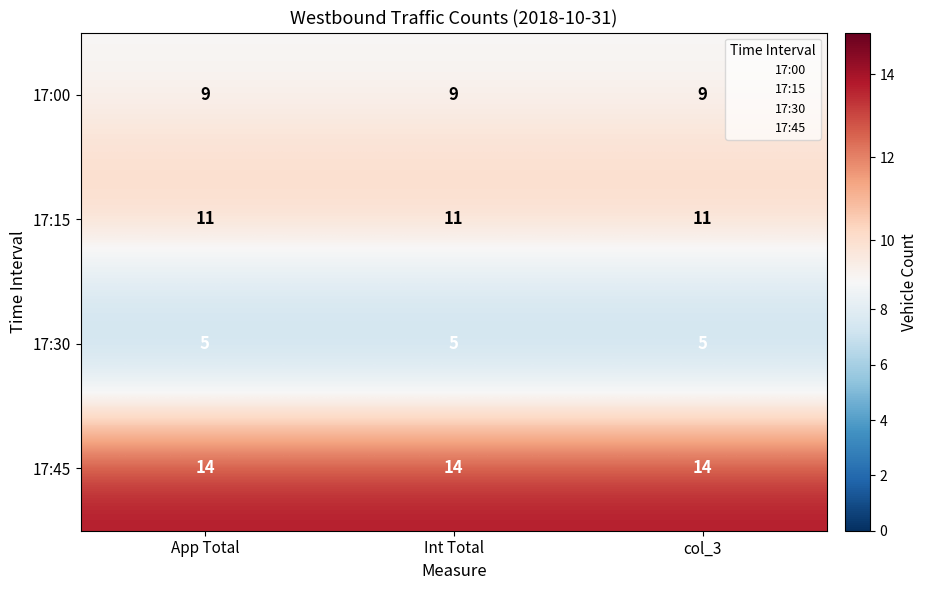

What is the sum of all 17:15 values?

33